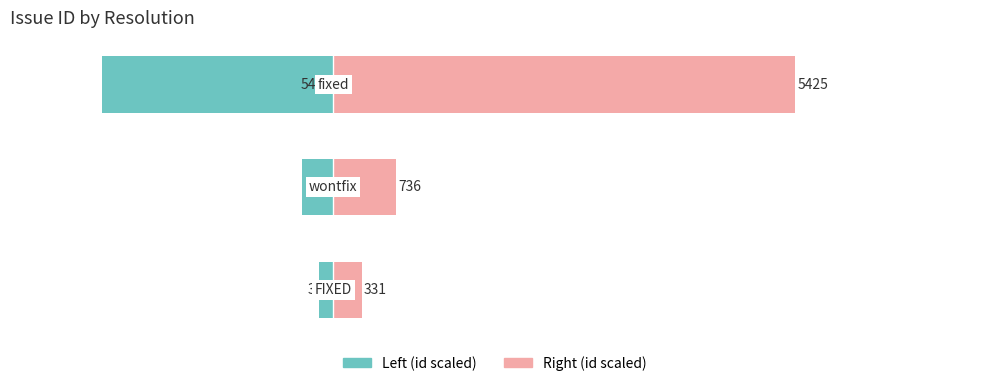

Does the chart contain any negative values?

Yes